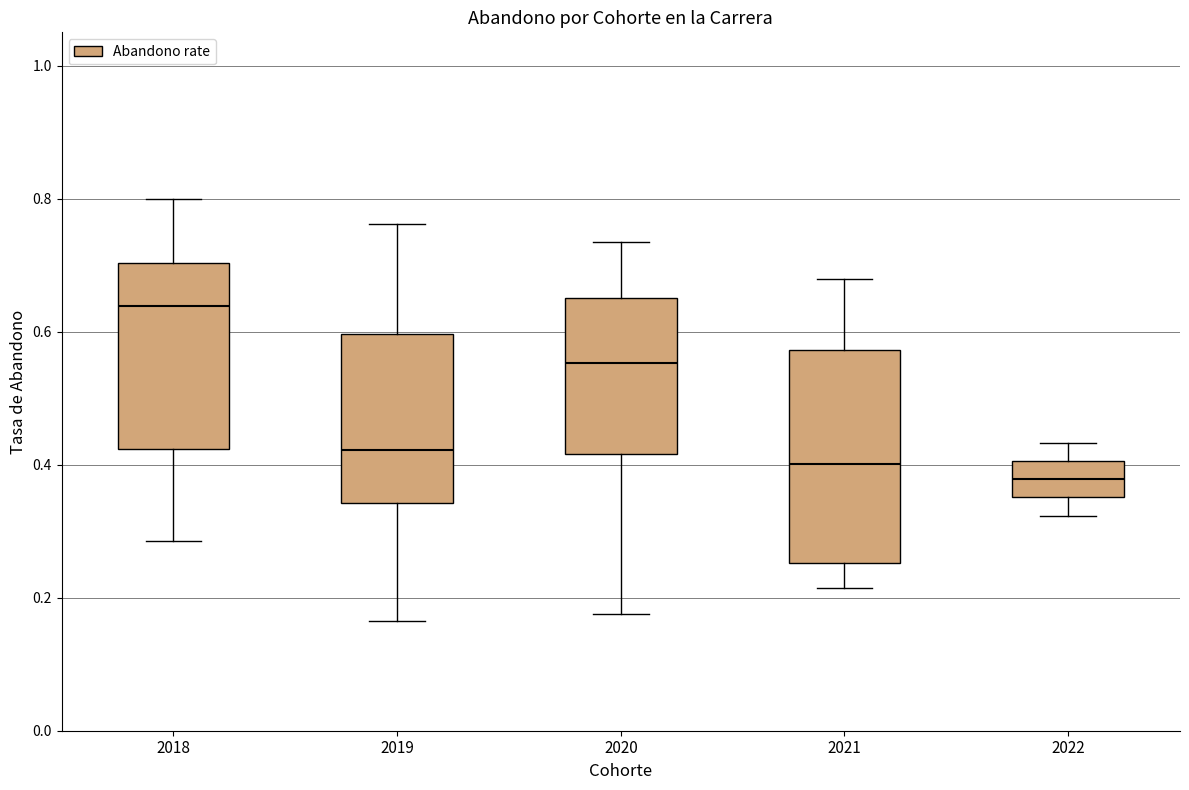

Which box's median line is the highest?

2018